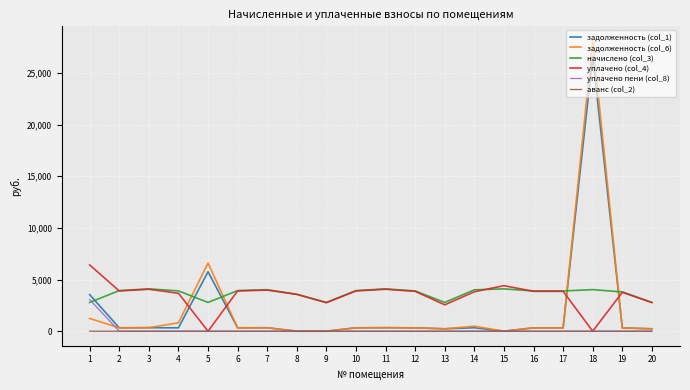

How many times do задолженность (col_6) and начислено (col_3) cross each other?

4